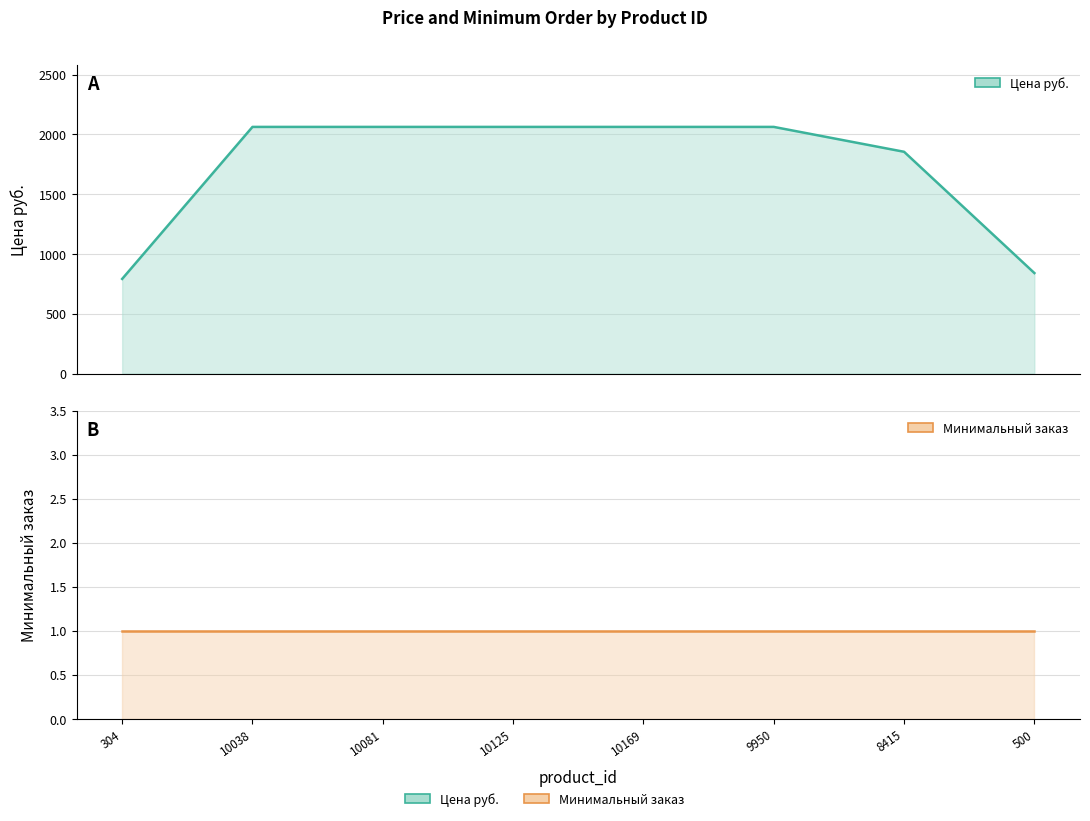

The Цена руб. series shows 2062.0 at 10125. True or false?

True